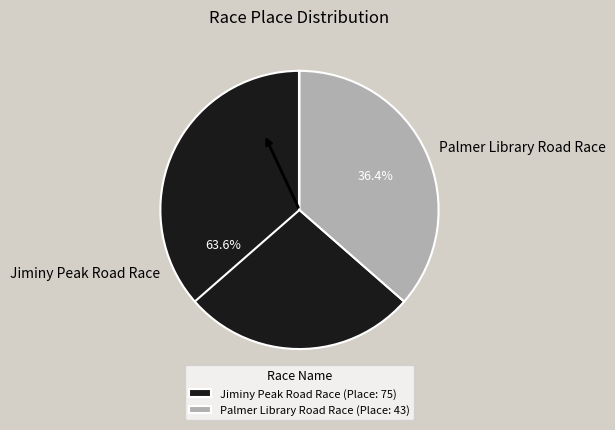

The Jiminy Peak Road Race slice represents 57% of the pie. True or false?

False